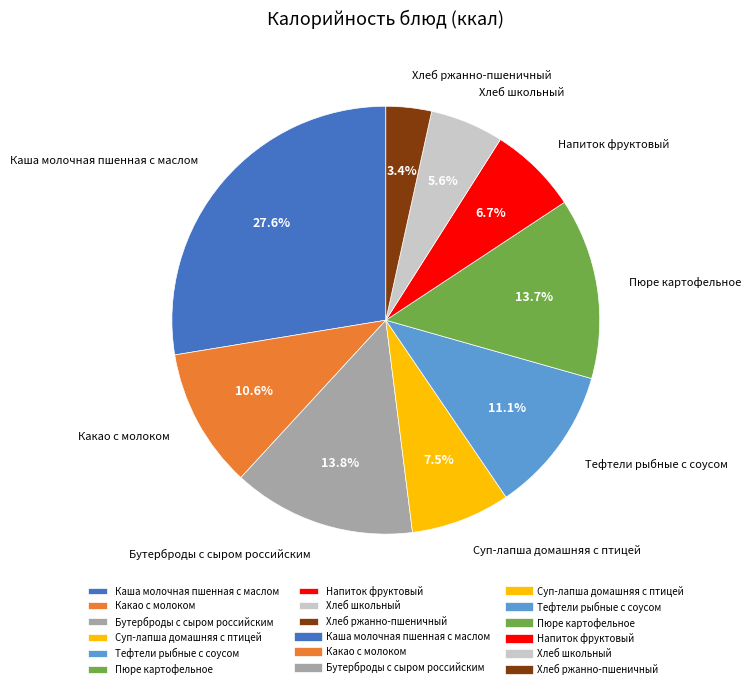

The Бутерброды с сыром российским slice represents 4% of the pie. True or false?

False